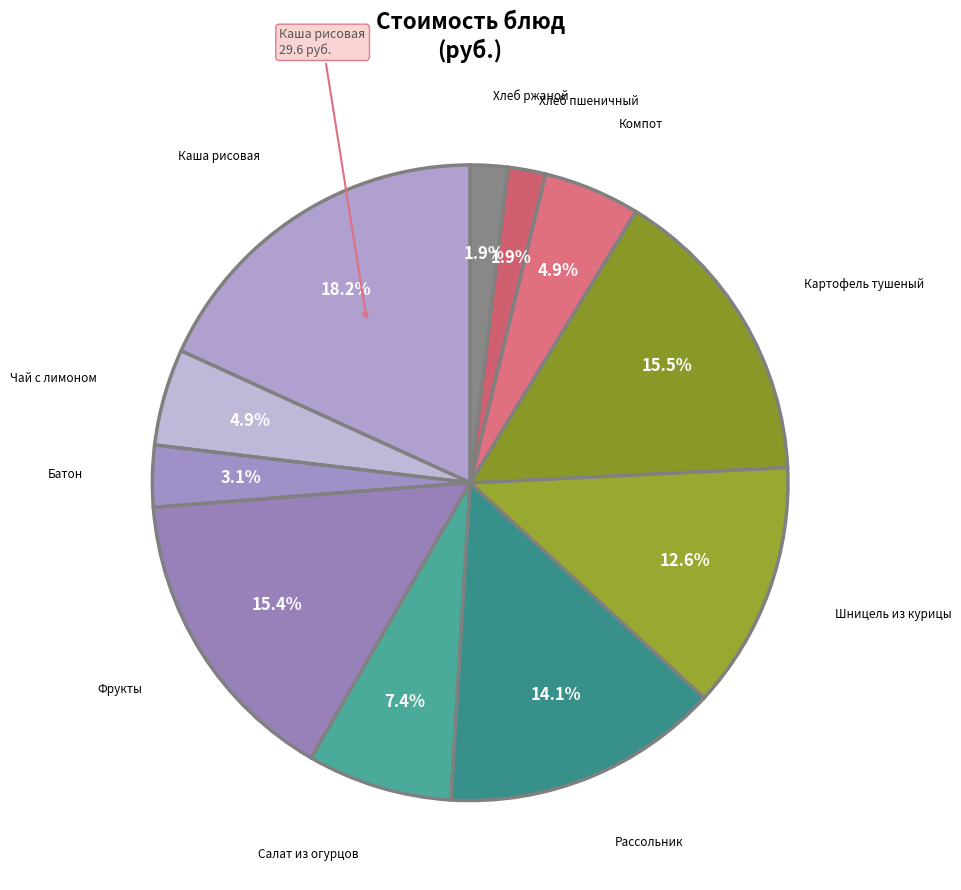

Which slice is the smallest?

Хлеб пшеничный